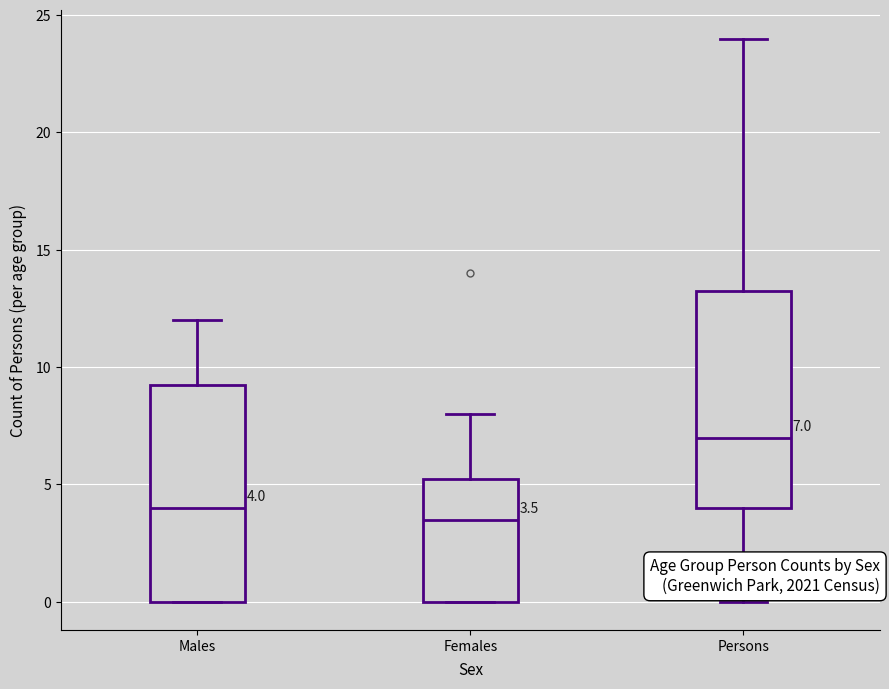

Which box has the highest median line?

Persons